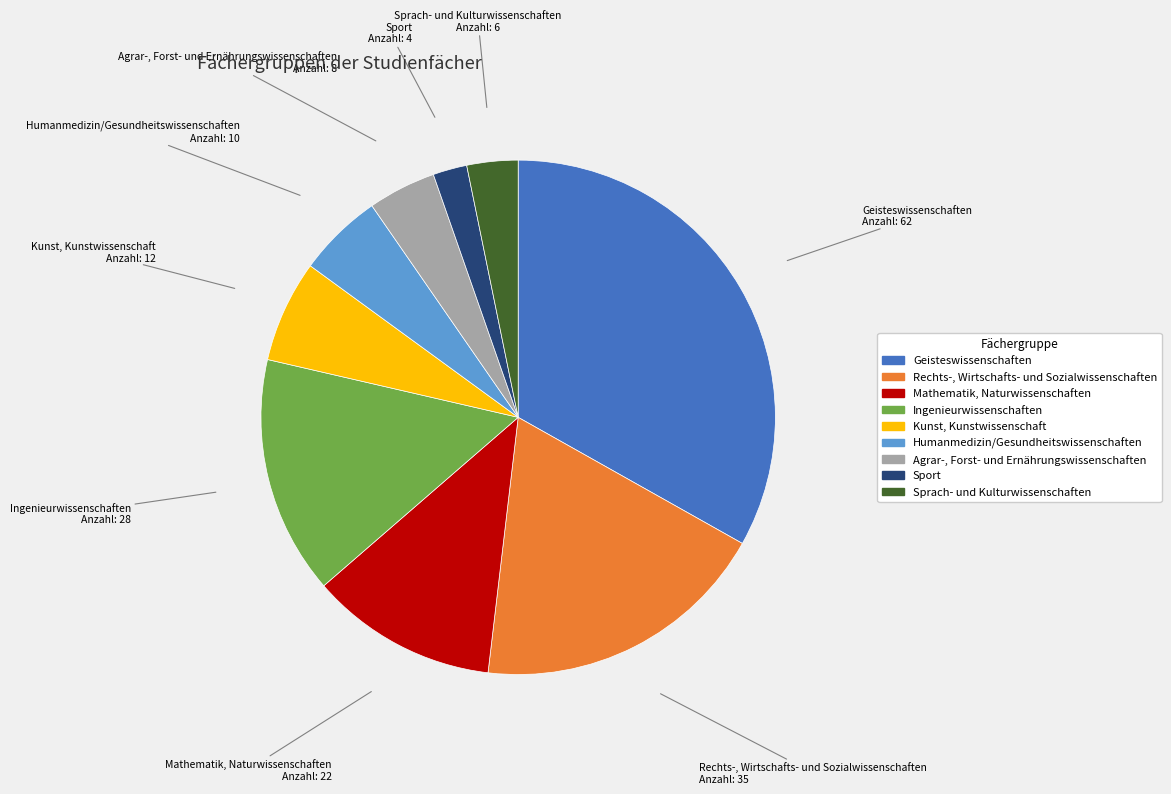

Does Sport represent more than half of the total?

No